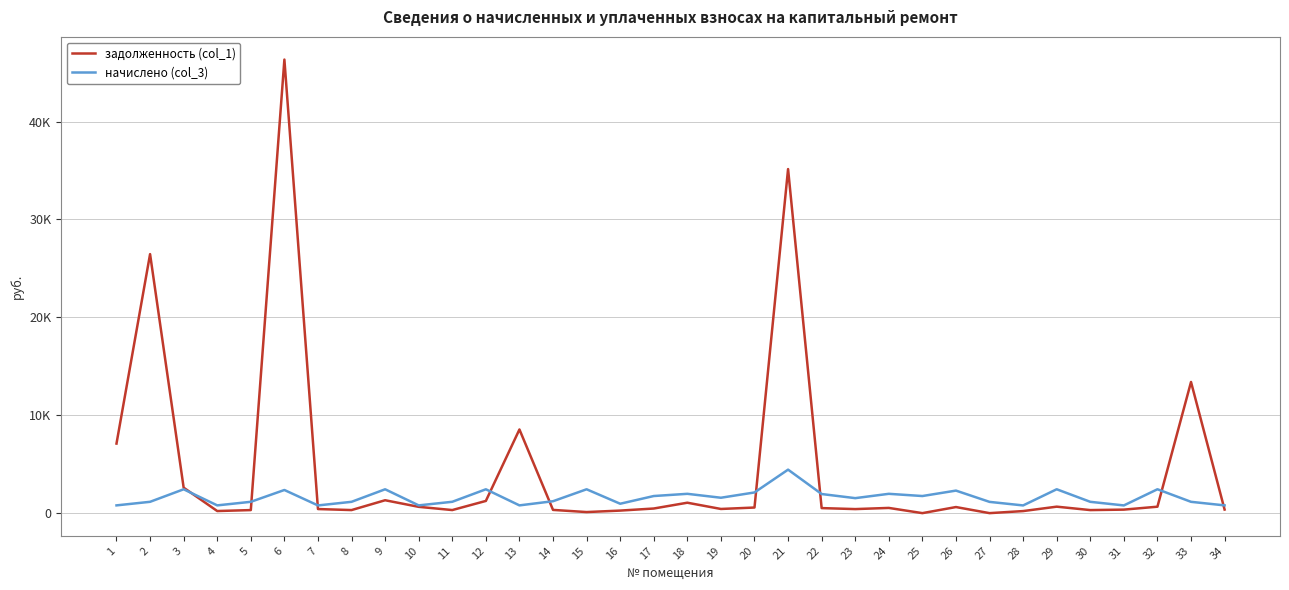

Does the chart have visible grid lines?

Yes